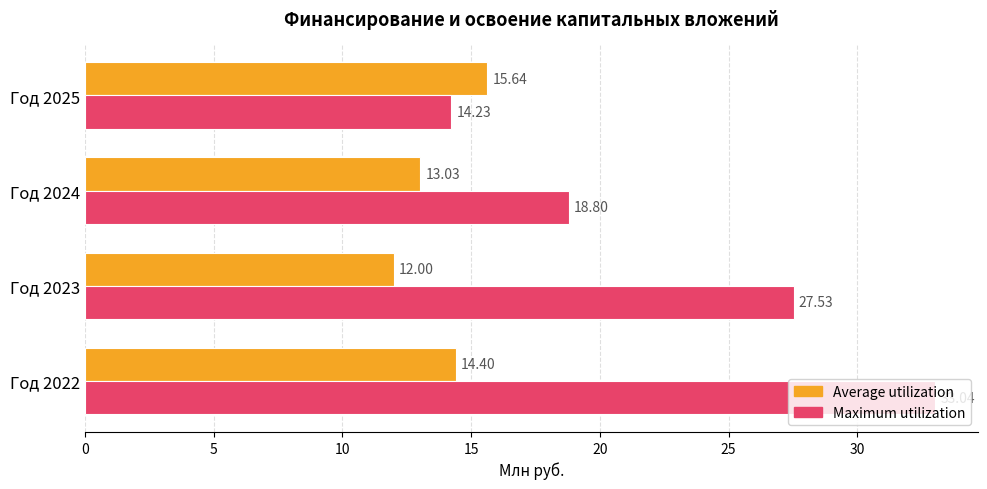

Rank the series by their maximum value, from highest to lowest.

Maximum utilization, Average utilization